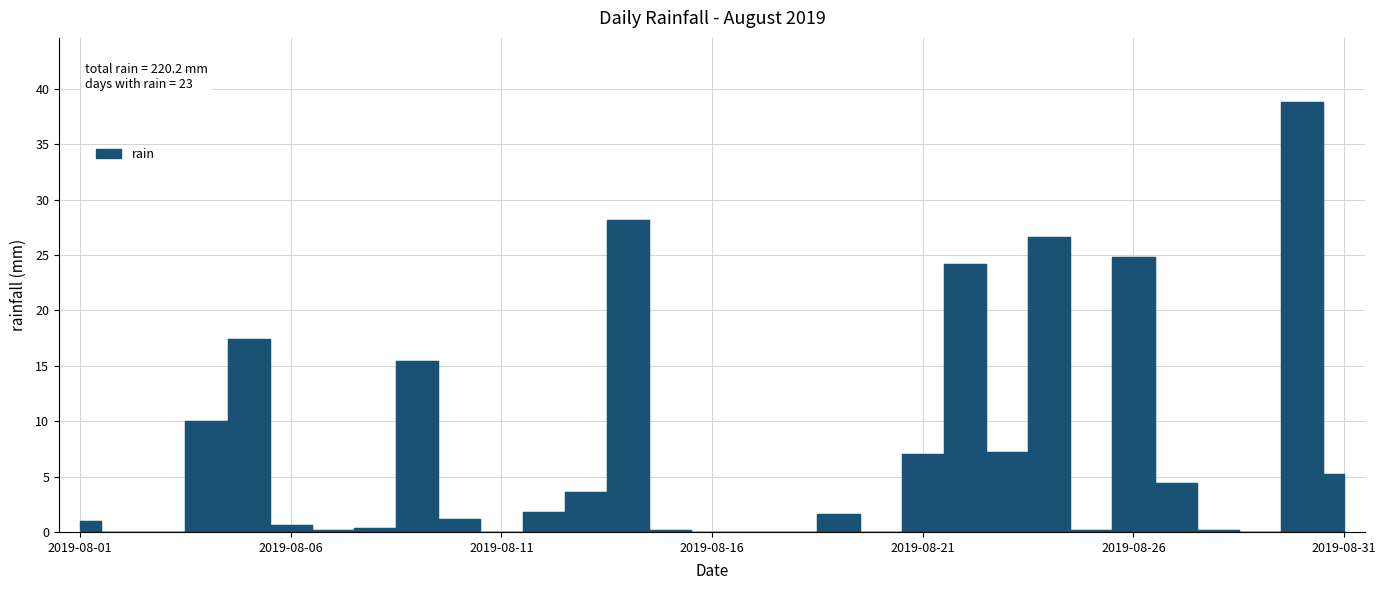

The chart shows a value of 0.0 at 2019-08-29. True or false?

True